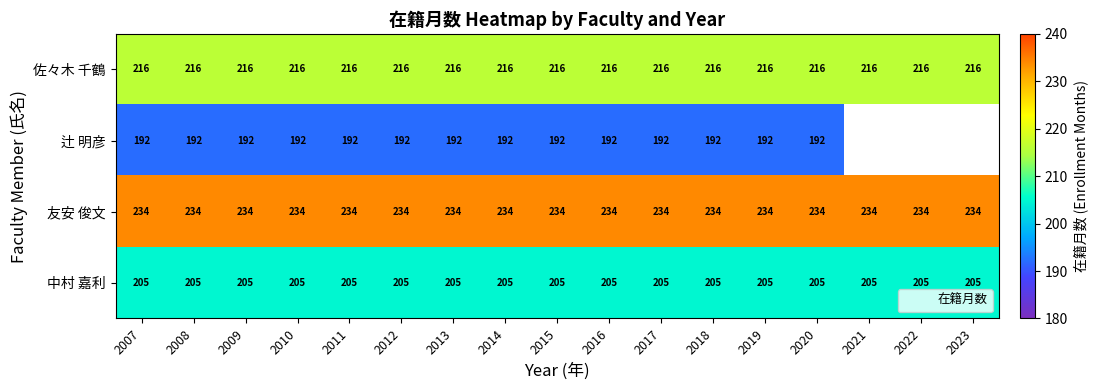

What is the approximate value of 友安 俊文 at 2015?

234.0